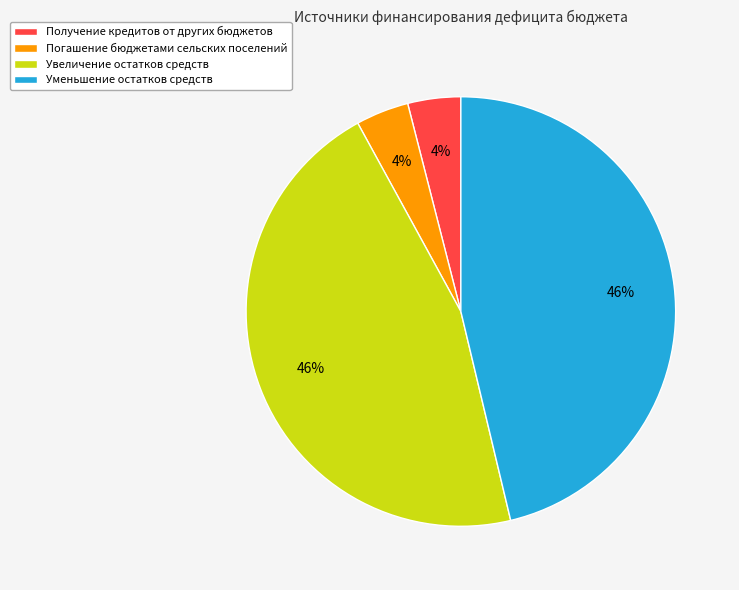

How many segments does this pie chart have?

4